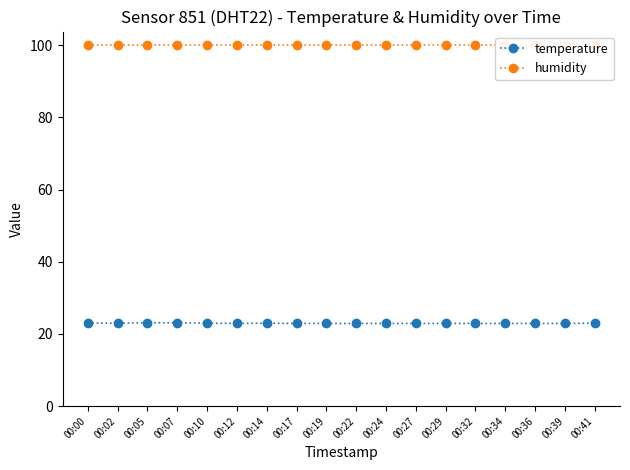

What is the value of the humidity point at the 18th from the left?

99.9